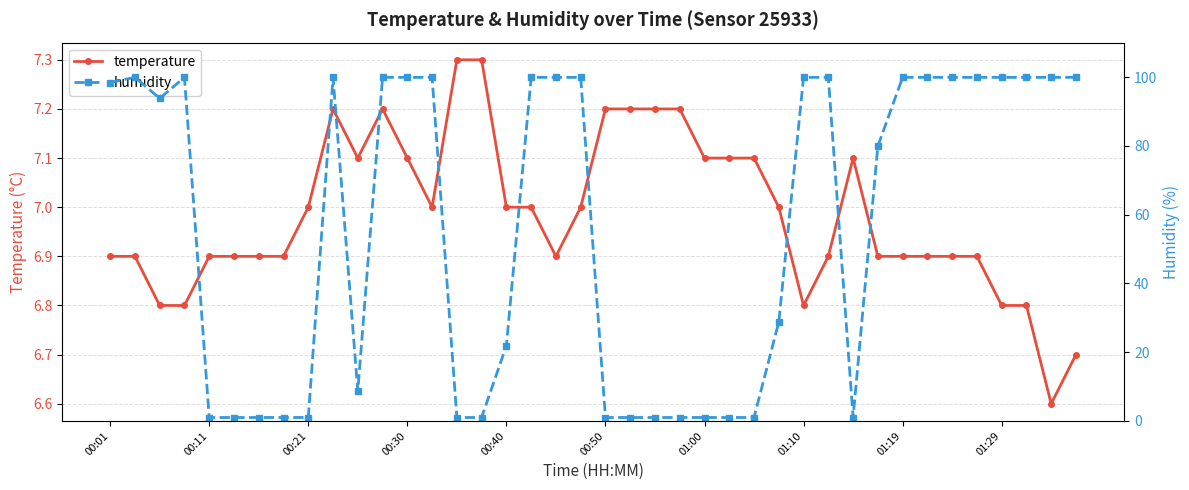

How many values in the humidity series exceed 98?

20